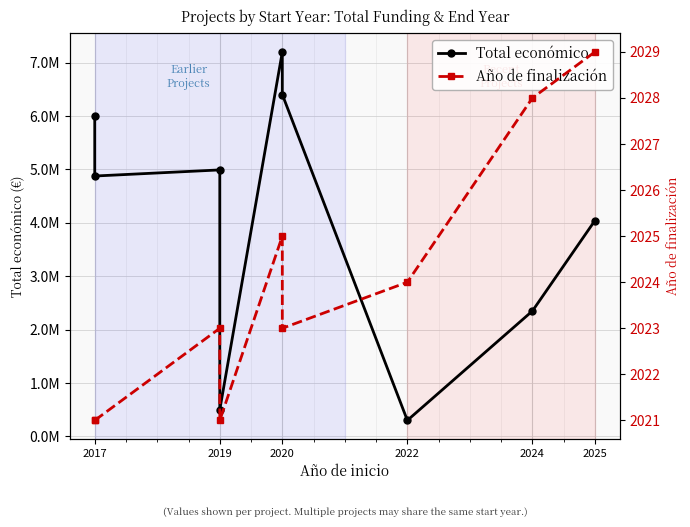

Does the chart display data point markers on the line(s)?

Yes